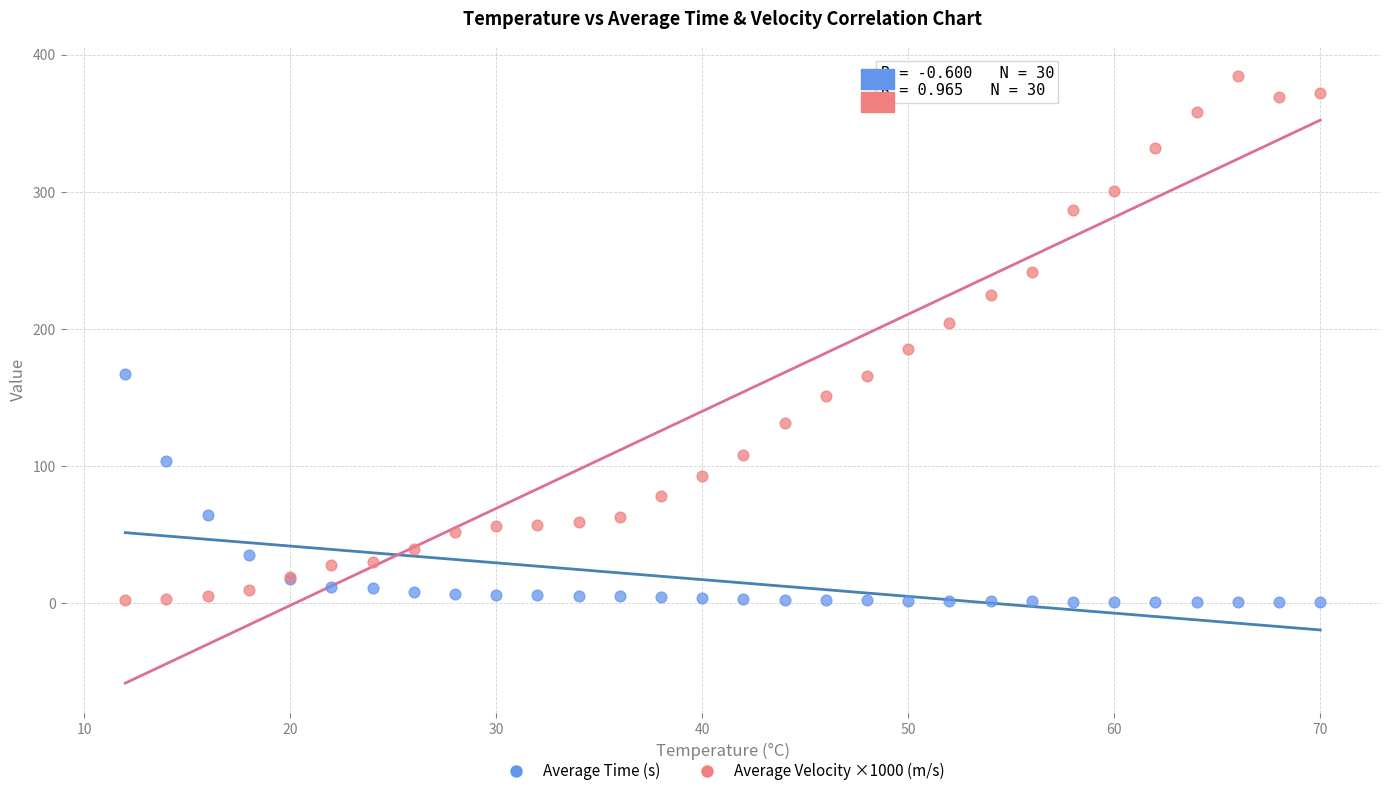

Which series has the widest spread of Y values?

Average Velocity ×1000 (m/s)